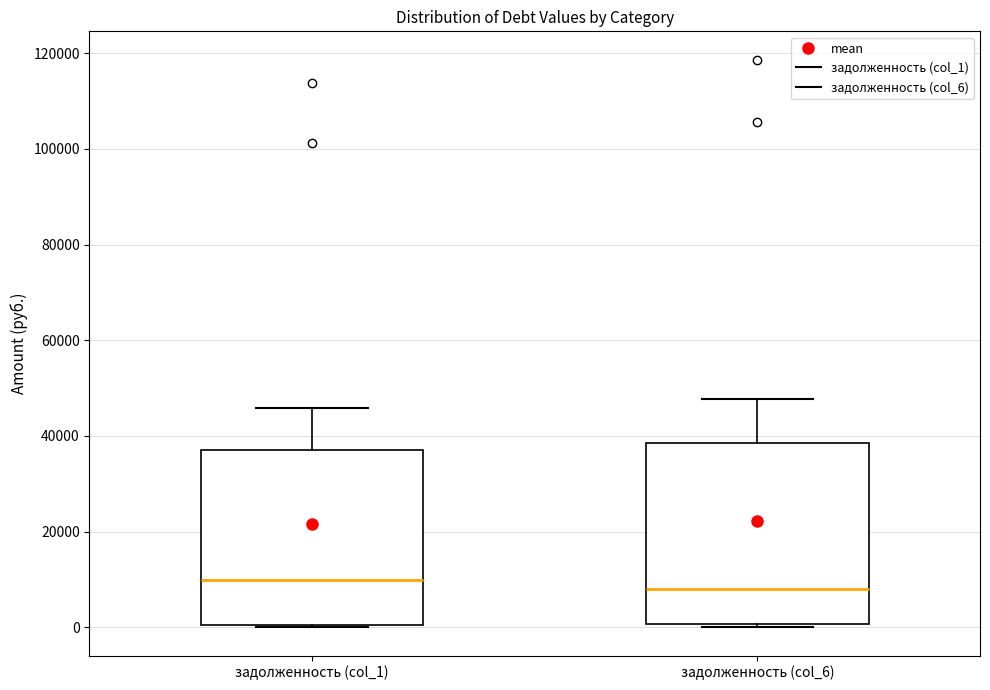

Where does the median line of the box for задолженность (col_6) sit on the y-axis? The values are not printed on the chart, so give them approximately, as read against the axis.

8000